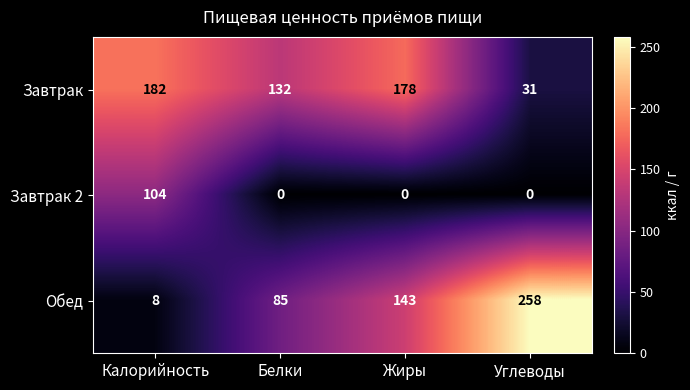

What is the maximum value shown in the chart?

258